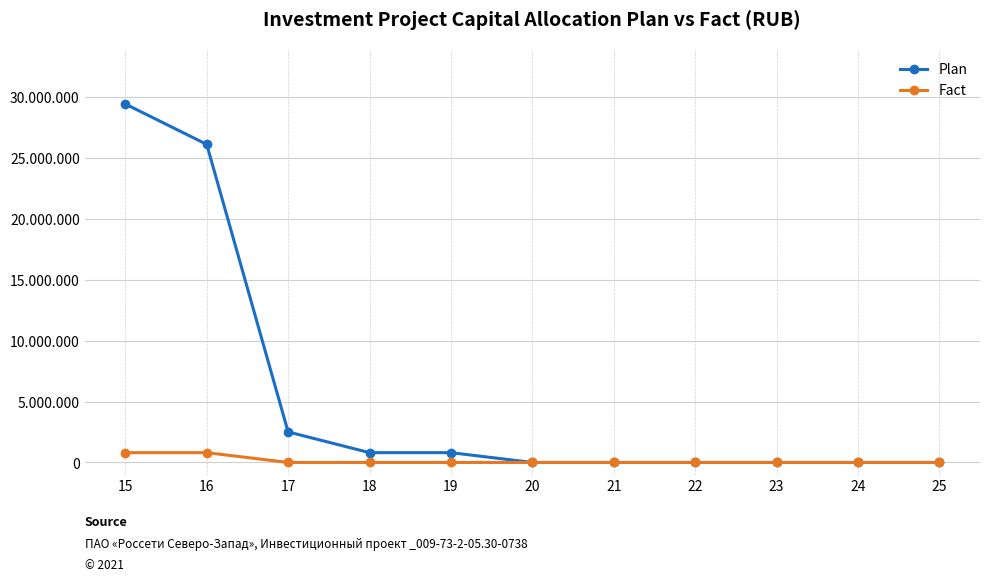

List the labels in order of Plan value, smallest first.

20, 21, 22, 23, 24, 25, 18, 19, 17, 16, 15